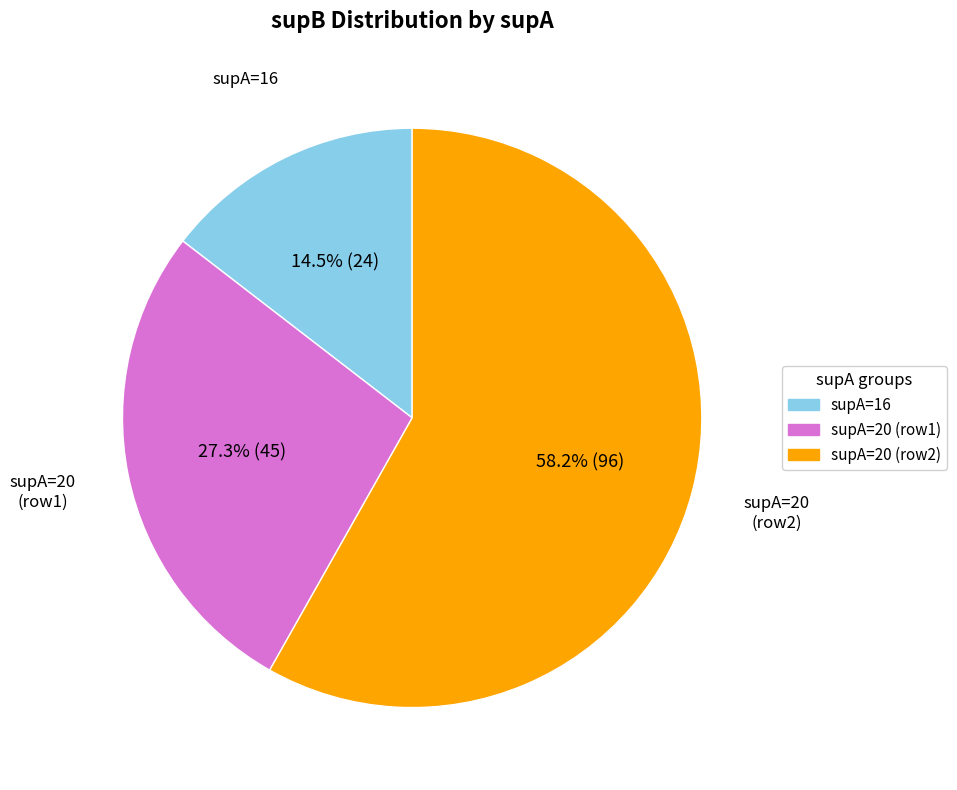

How many segments does this pie chart have?

3